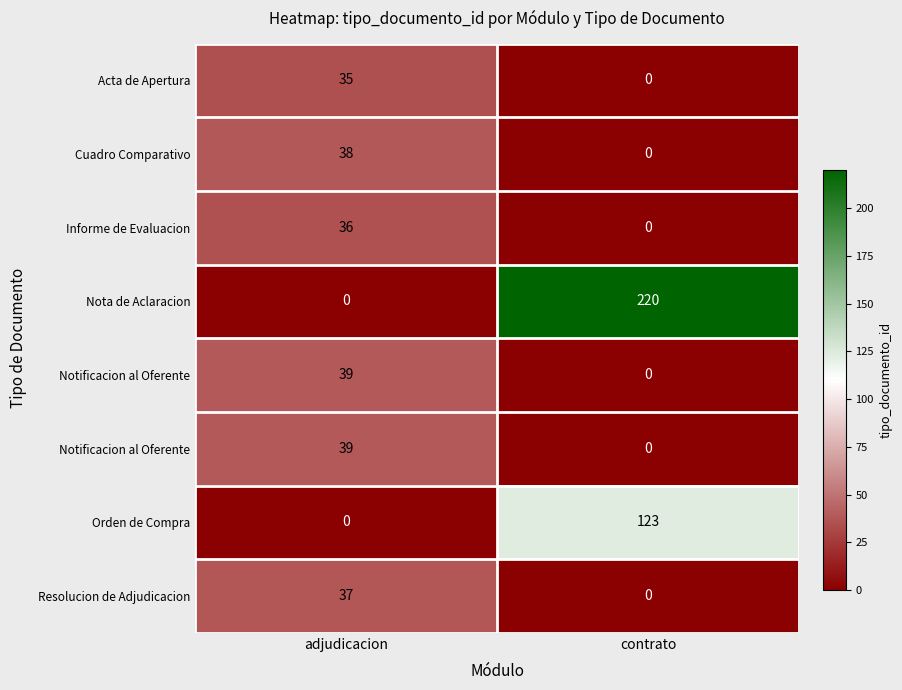

What is the total value across all series at adjudicacion?

224